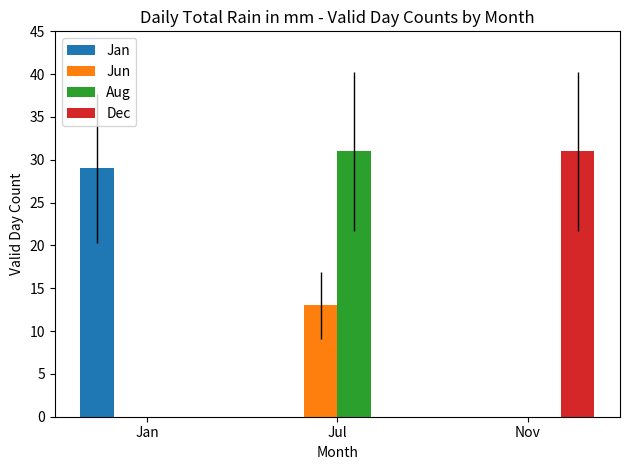

The value of Aug at Jan is 0. True or false?

True